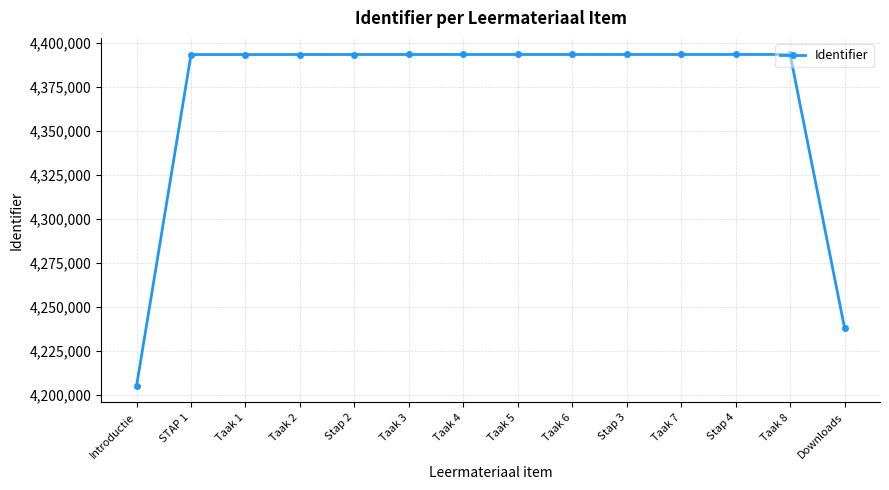

What is the difference between the maximum and second lowest values?

155551